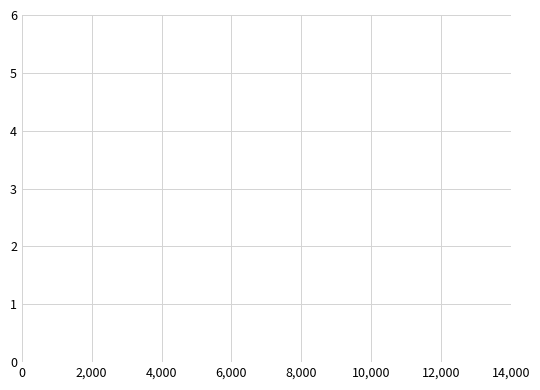

What is the average value?

3